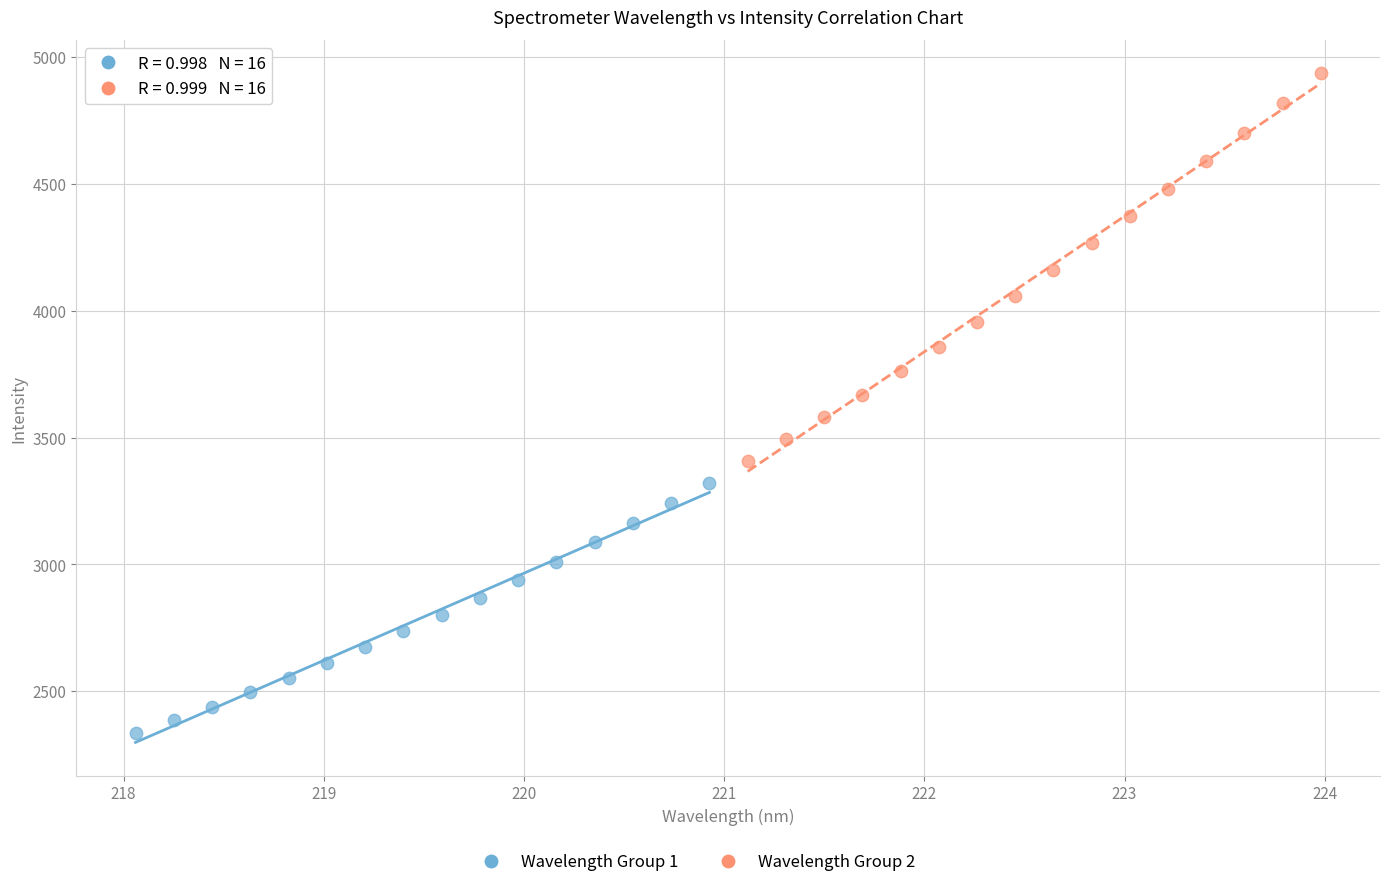

Which series reaches the maximum Y coordinate?

Wavelength Group 2